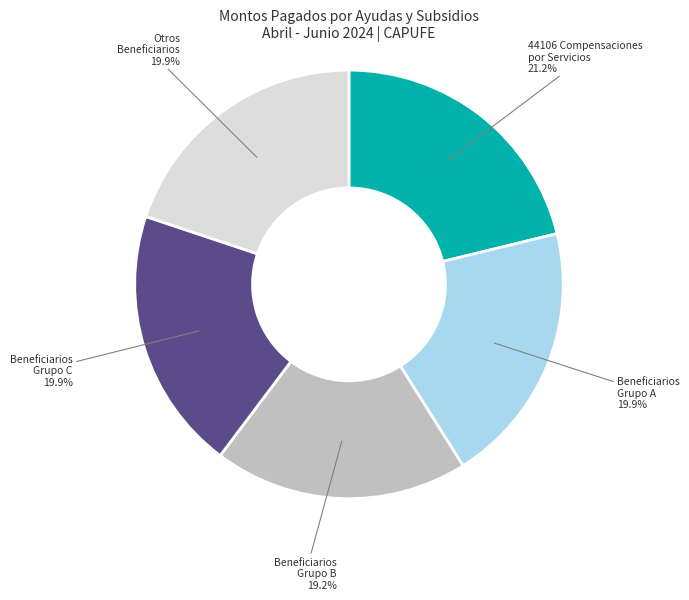

How many slices are in this pie chart?

5